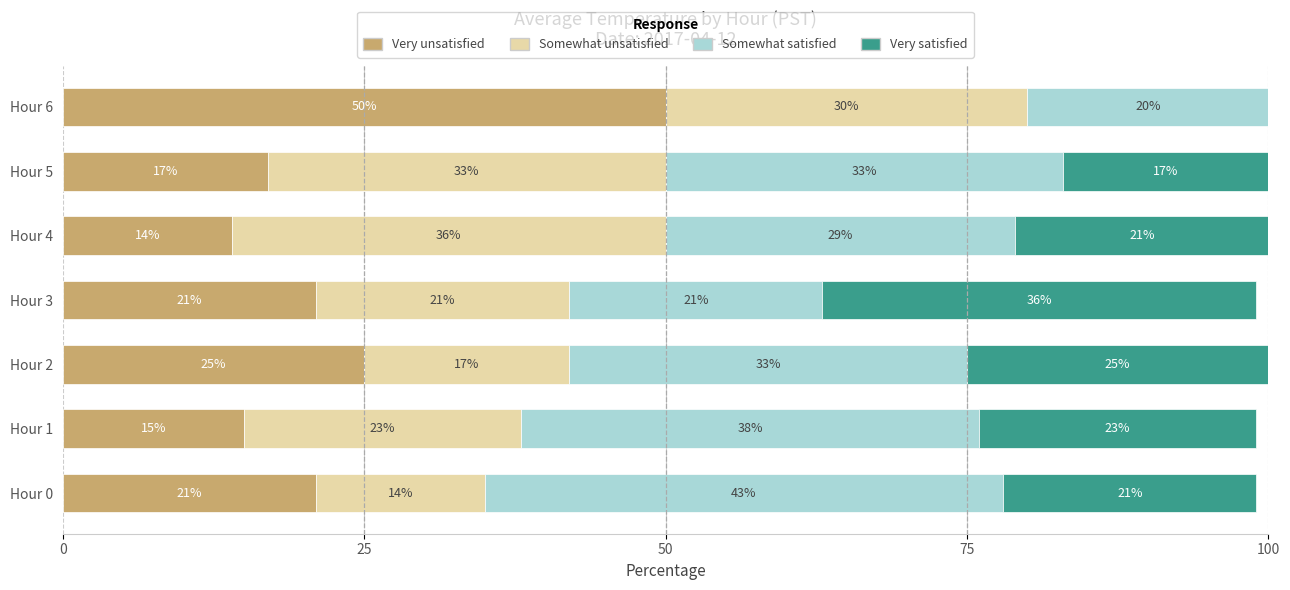

What is the total value across all series at Hour 3?

99